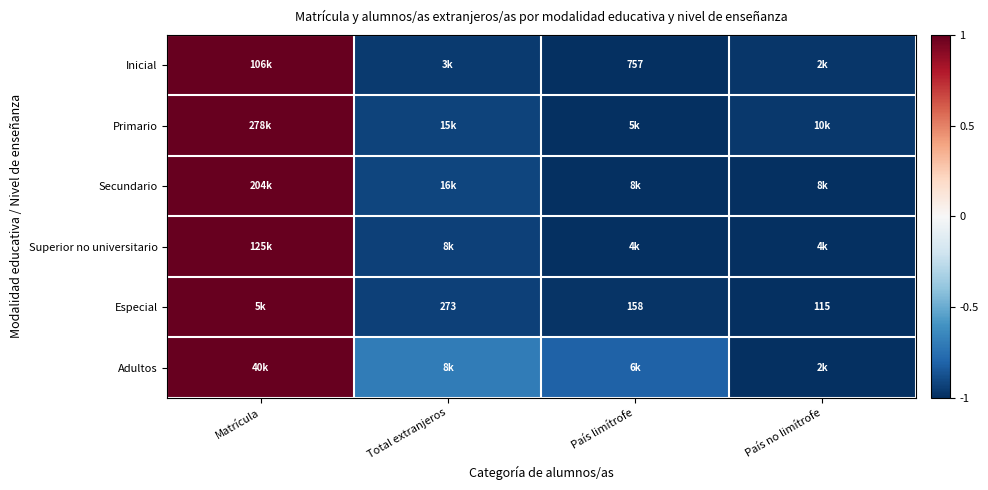

How many values in the Especial series are below 0?

3